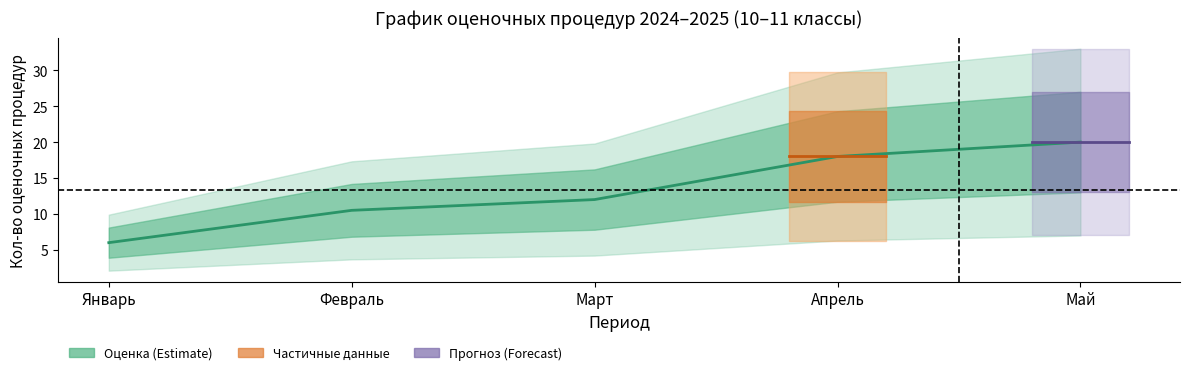

Is this an area chart (filled region under the line)?

No